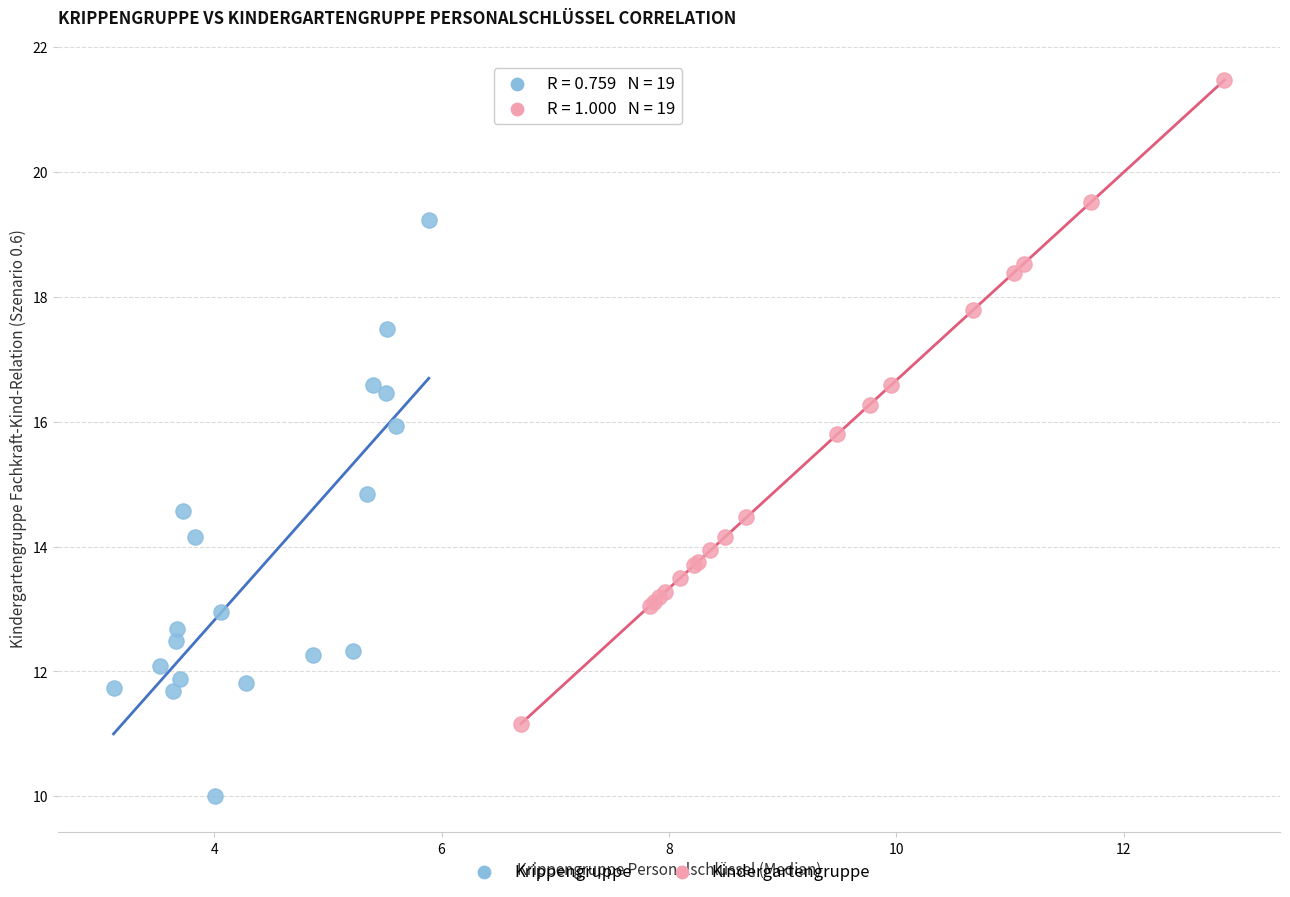

Which series has the largest Y range (max minus min)?

Kindergartengruppe